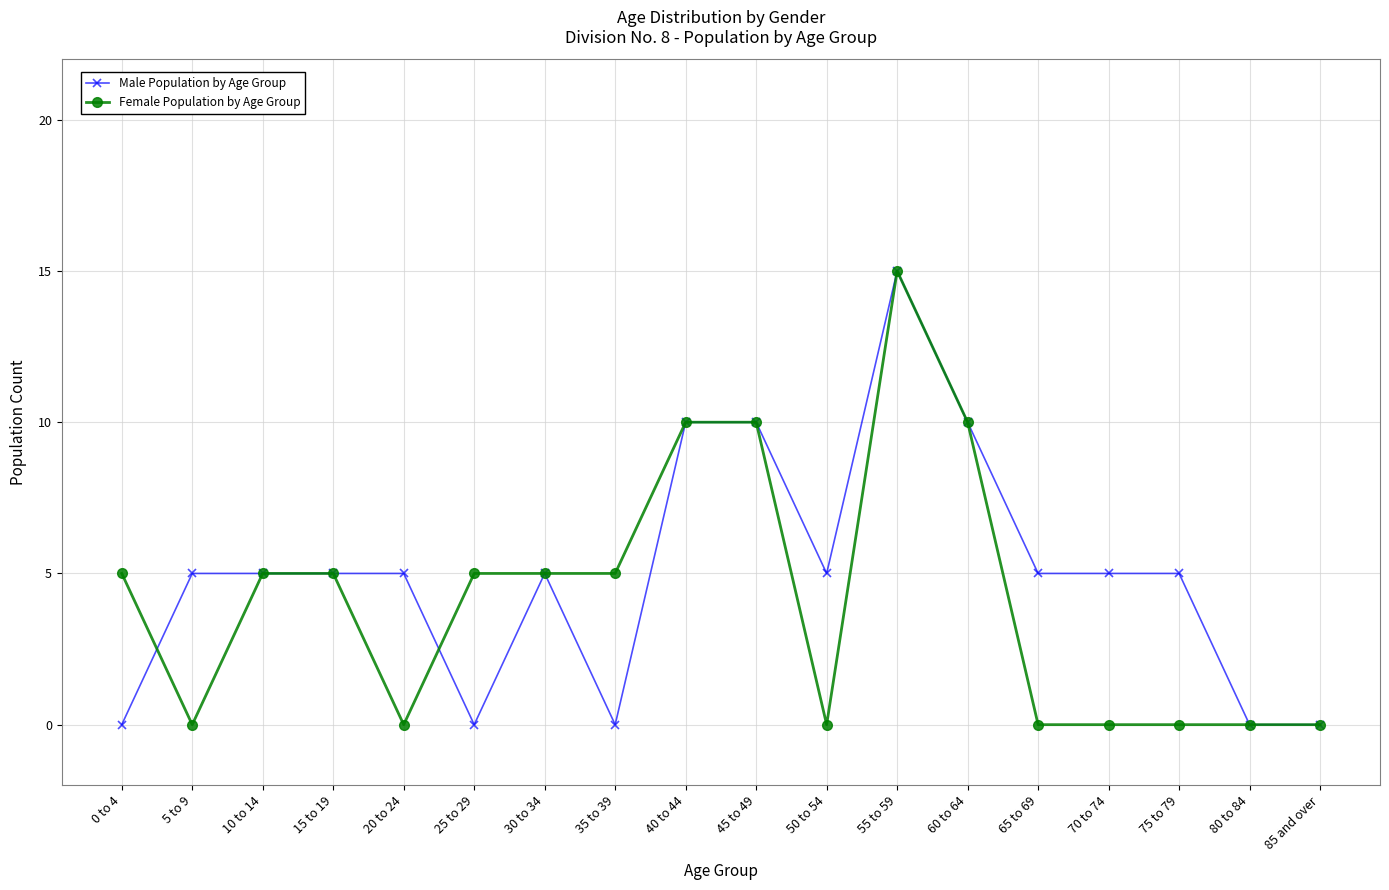

Which series has the largest total across all categories?

Male Population by Age Group